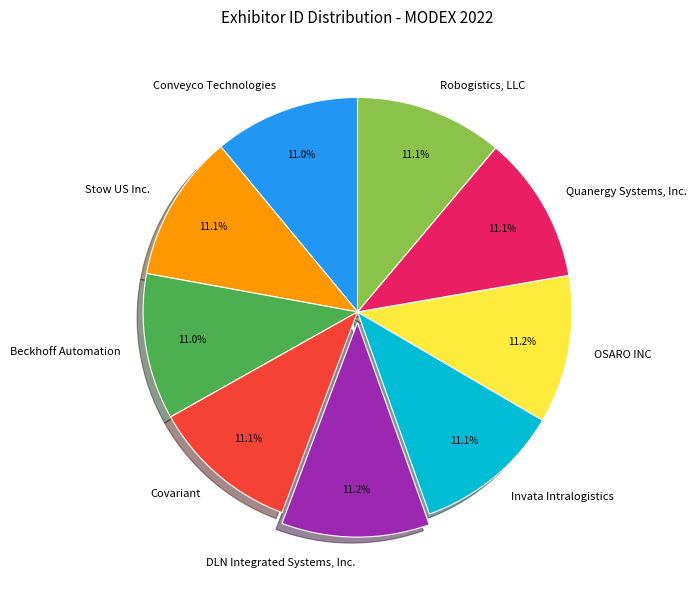

Is there a majority slice in this chart?

No